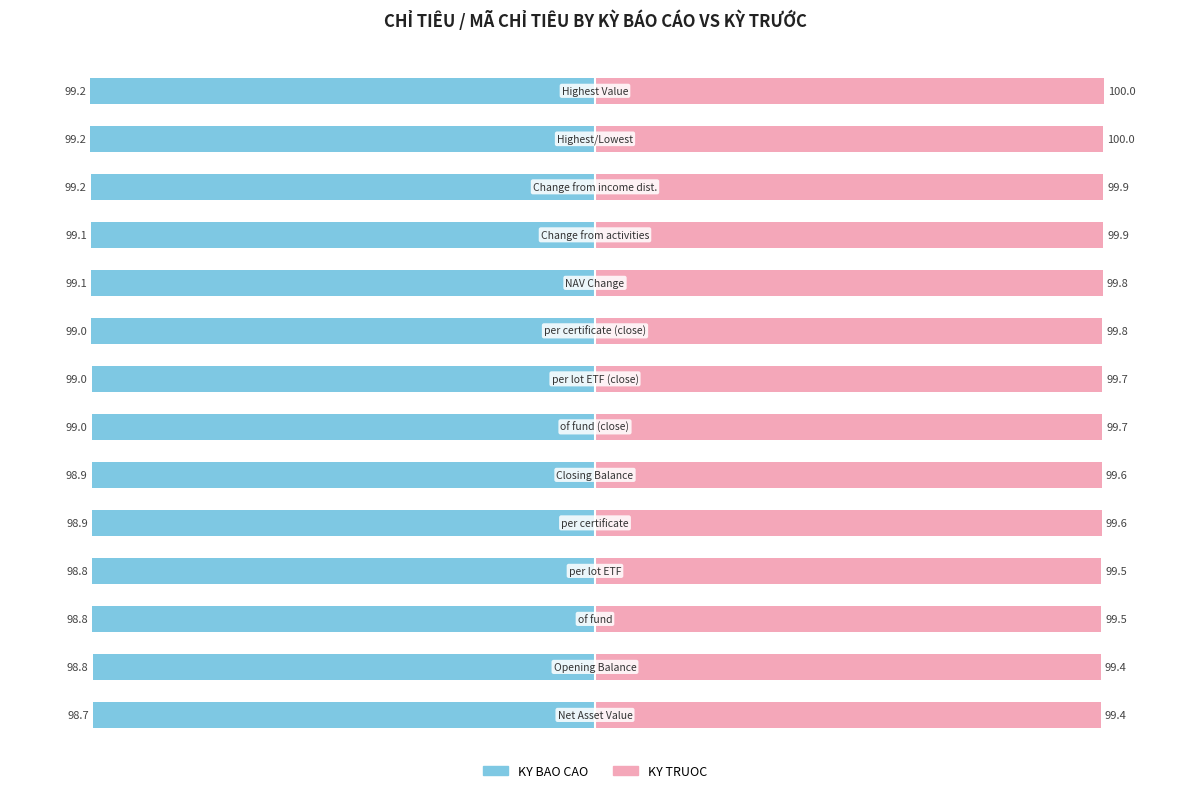

Reading left to right, list all the values displayed in this chart.

KY BAO CAO: -98.7	-98.8	-98.8	-98.8	-98.9	-98.9	-99.0	-99.0	-99.0	-99.1	-99.1	-99.2	-99.2	-99.2
KY TRUOC: 99.4	99.4	99.5	99.5	99.6	99.6	99.7	99.7	99.8	99.8	99.9	99.9	100.0	100.0